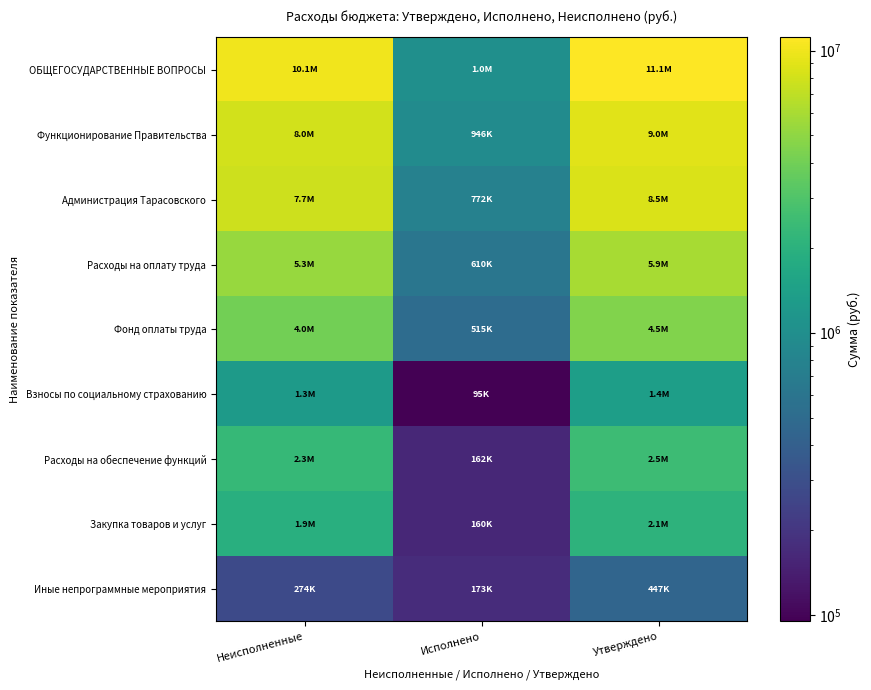

What is the greatest value displayed?

11134100.0